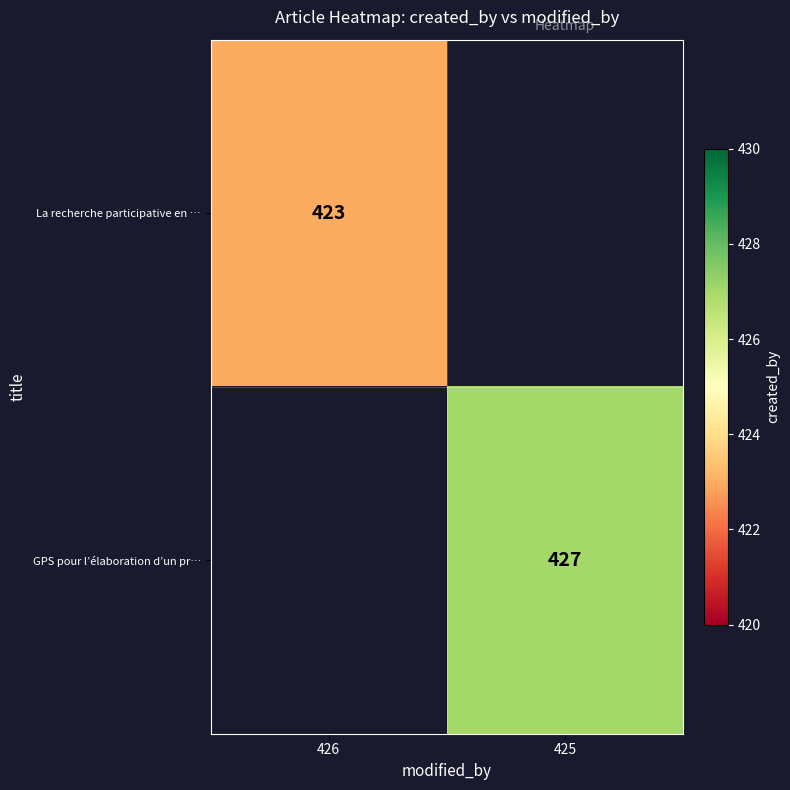

True or false: La recherche participative en … has a value of 581 at 426.

False